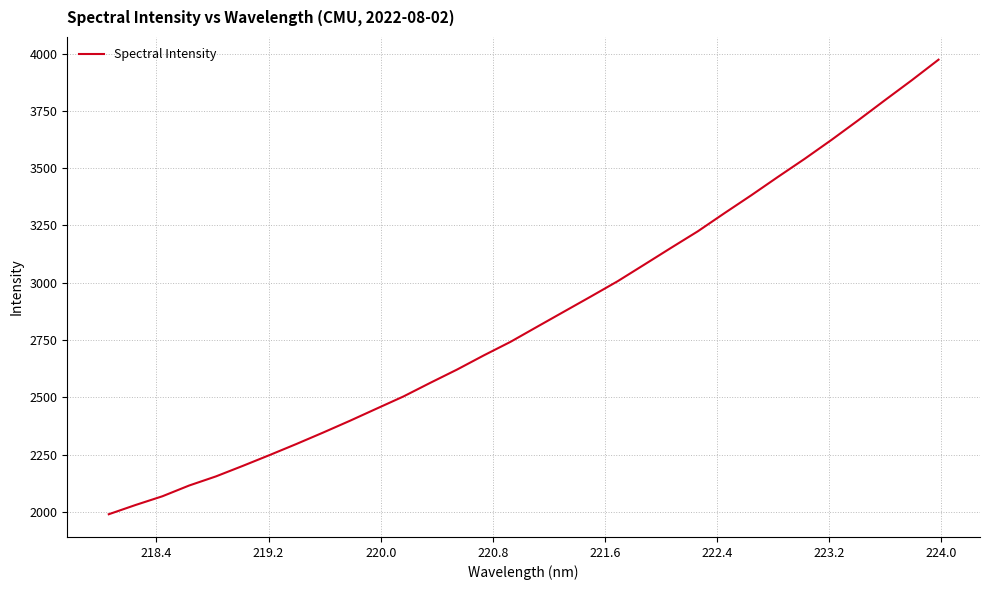

True or false: there are more than 1 points higher than both neighbors.

False